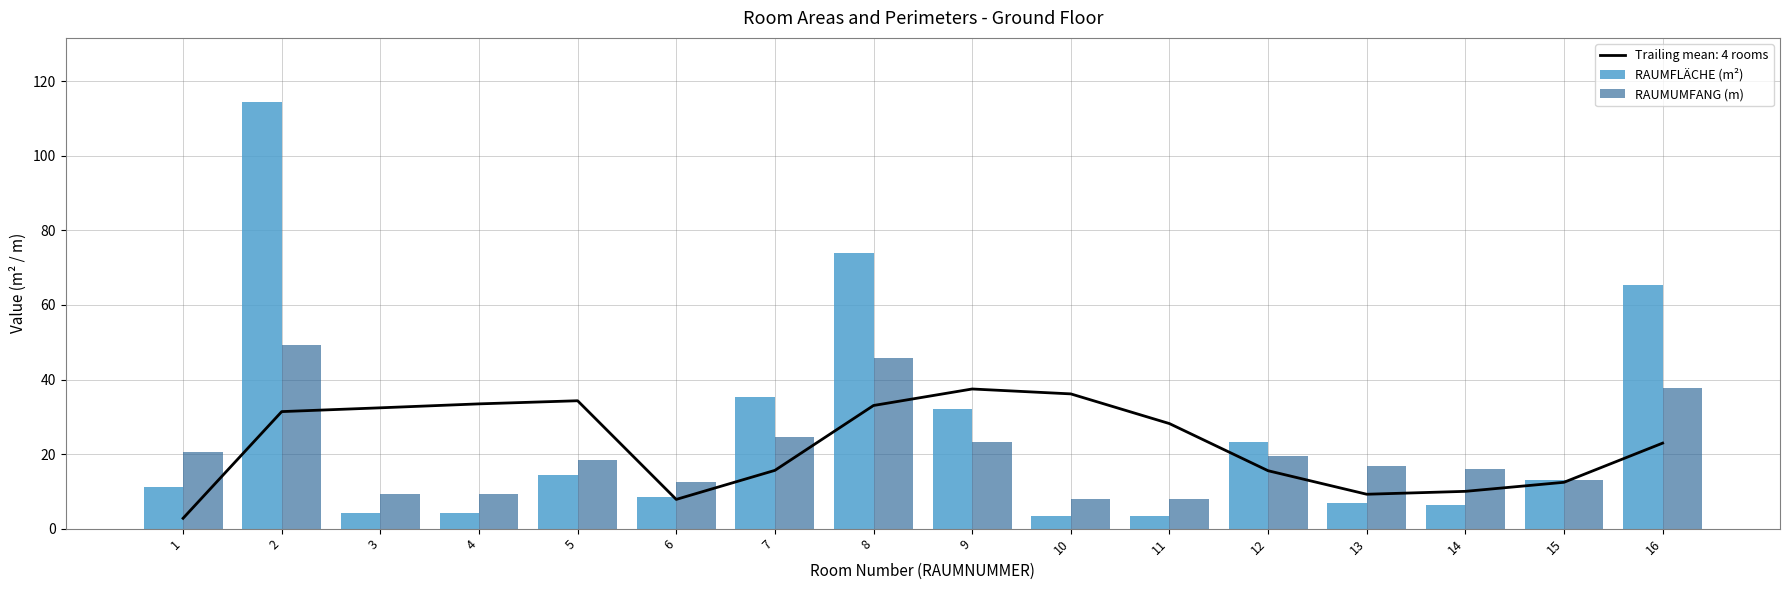

Which series has the widest spread of values?

RAUMFLÄCHE (m²)